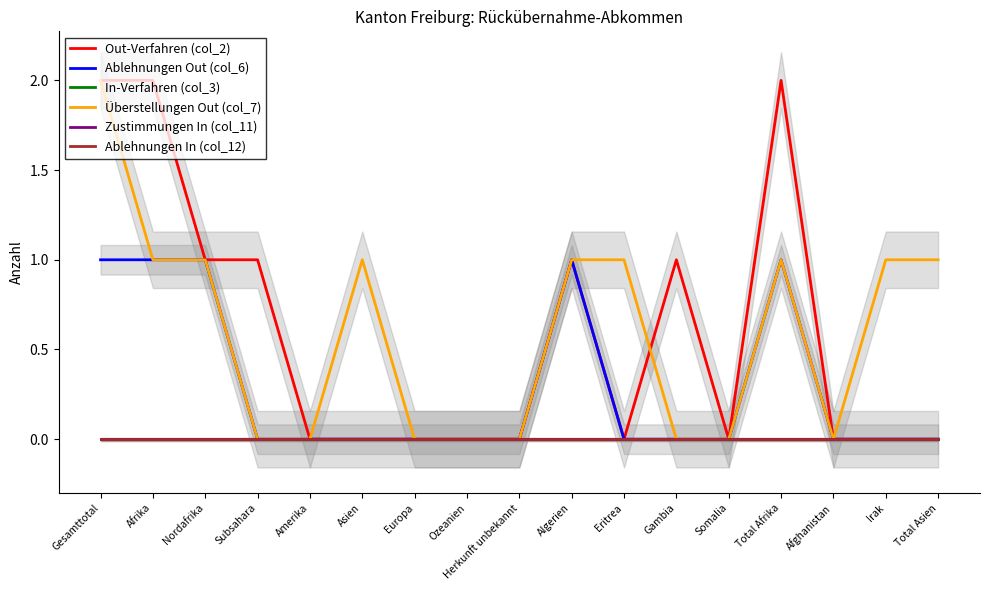

Read the Ablehnungen Out (col_6) value at Total Afrika.

1